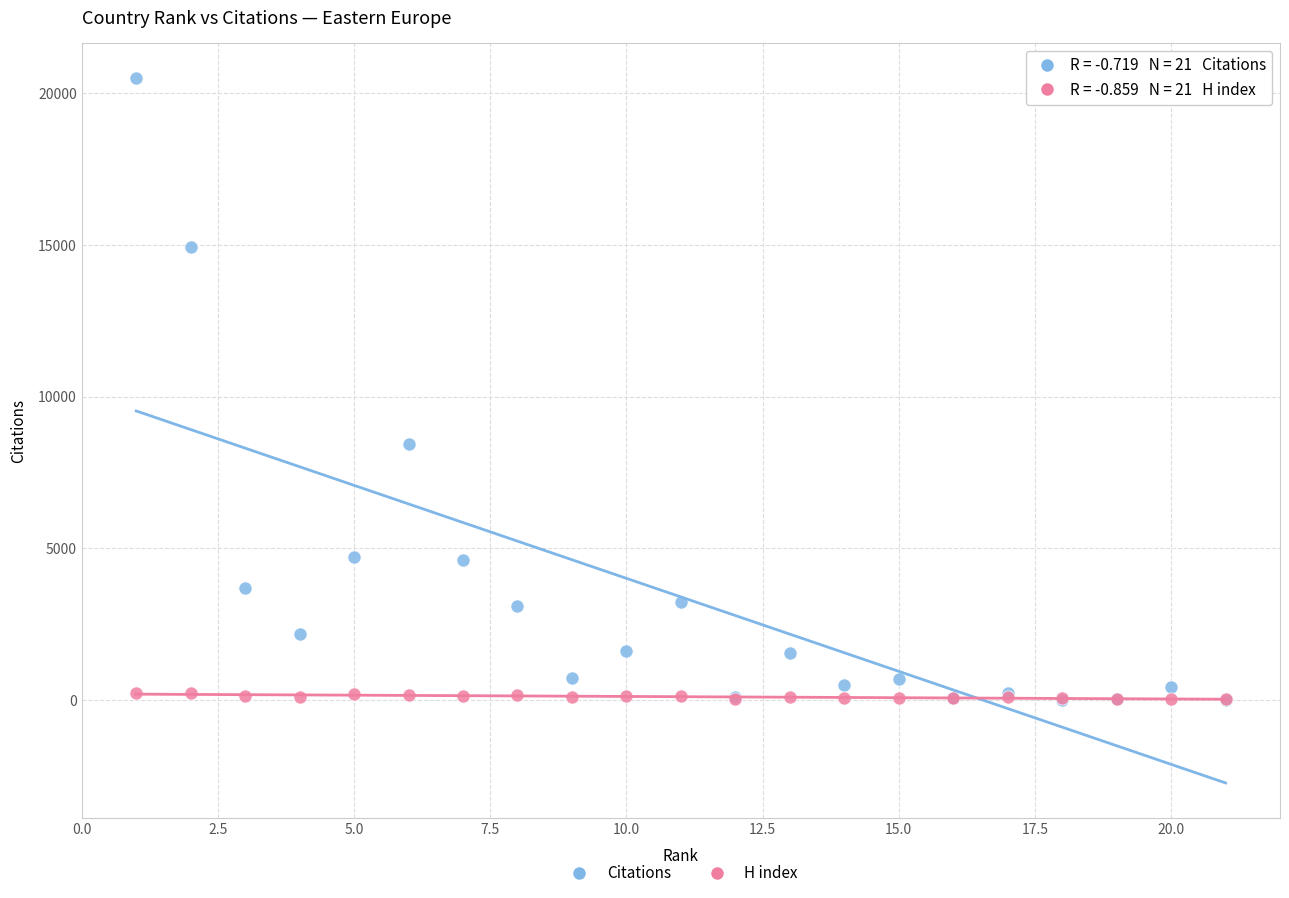

In the Citations series, what Y value is closest to 10250?

8452